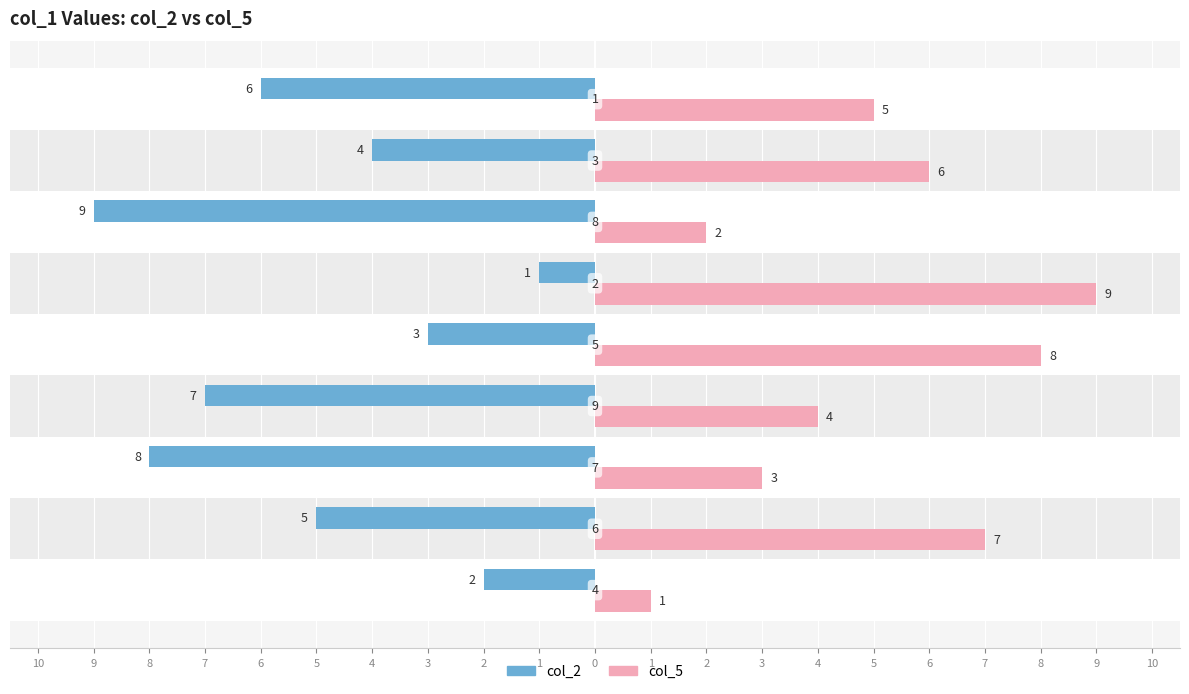

What is the average value of the col_5 series?

5